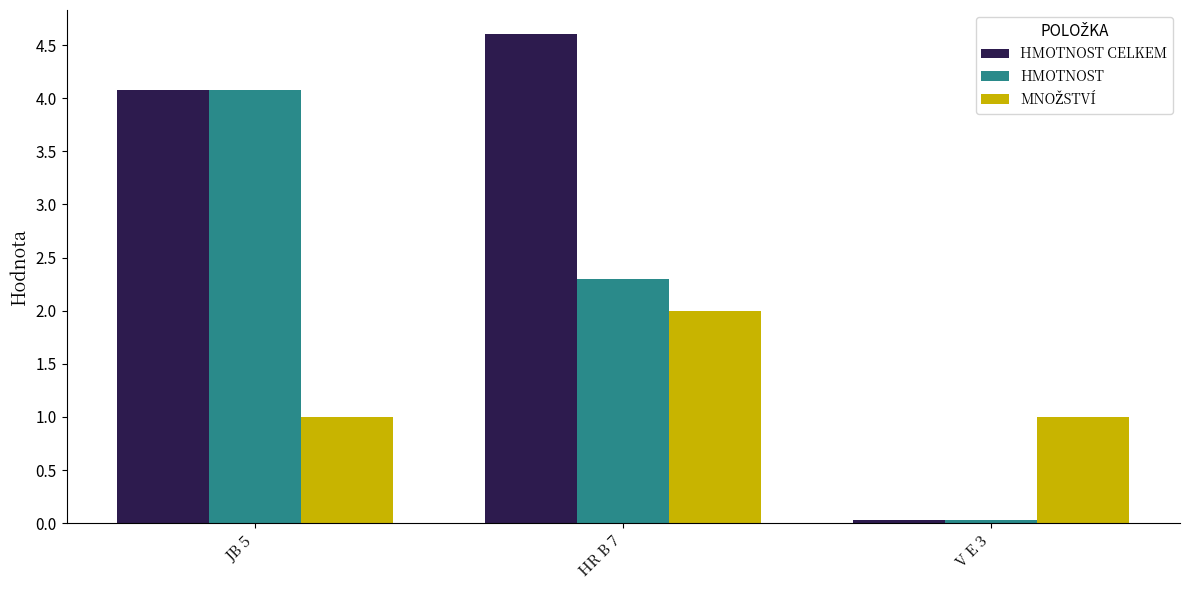

What is the greatest value displayed?

4.6